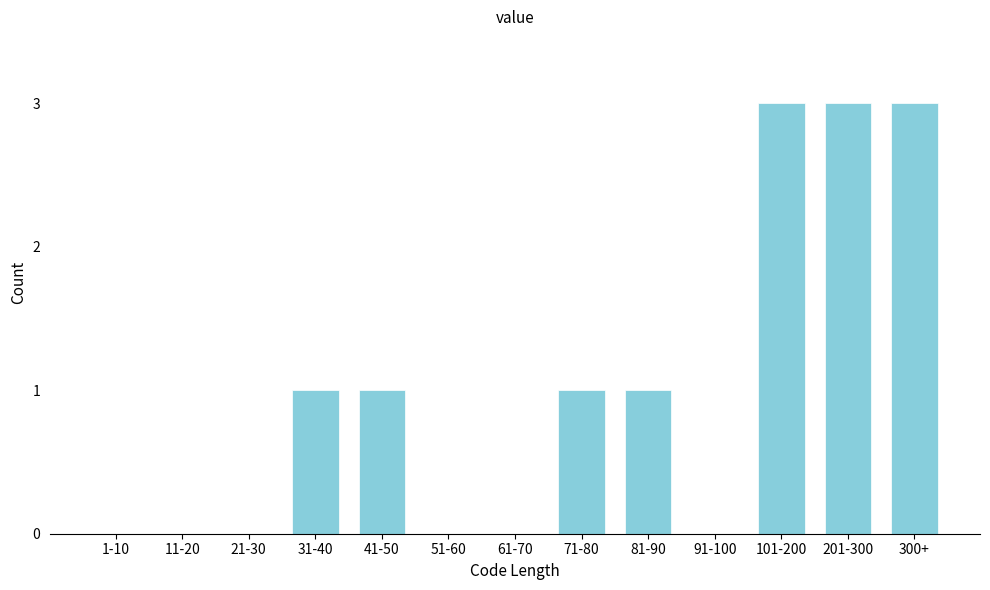

Reading right to left, extract all data points from this chart.

300+=3	201-300=3	101-200=3	91-100=0	81-90=1	71-80=1	61-70=0	51-60=0	41-50=1	31-40=1	21-30=0	11-20=0	1-10=0